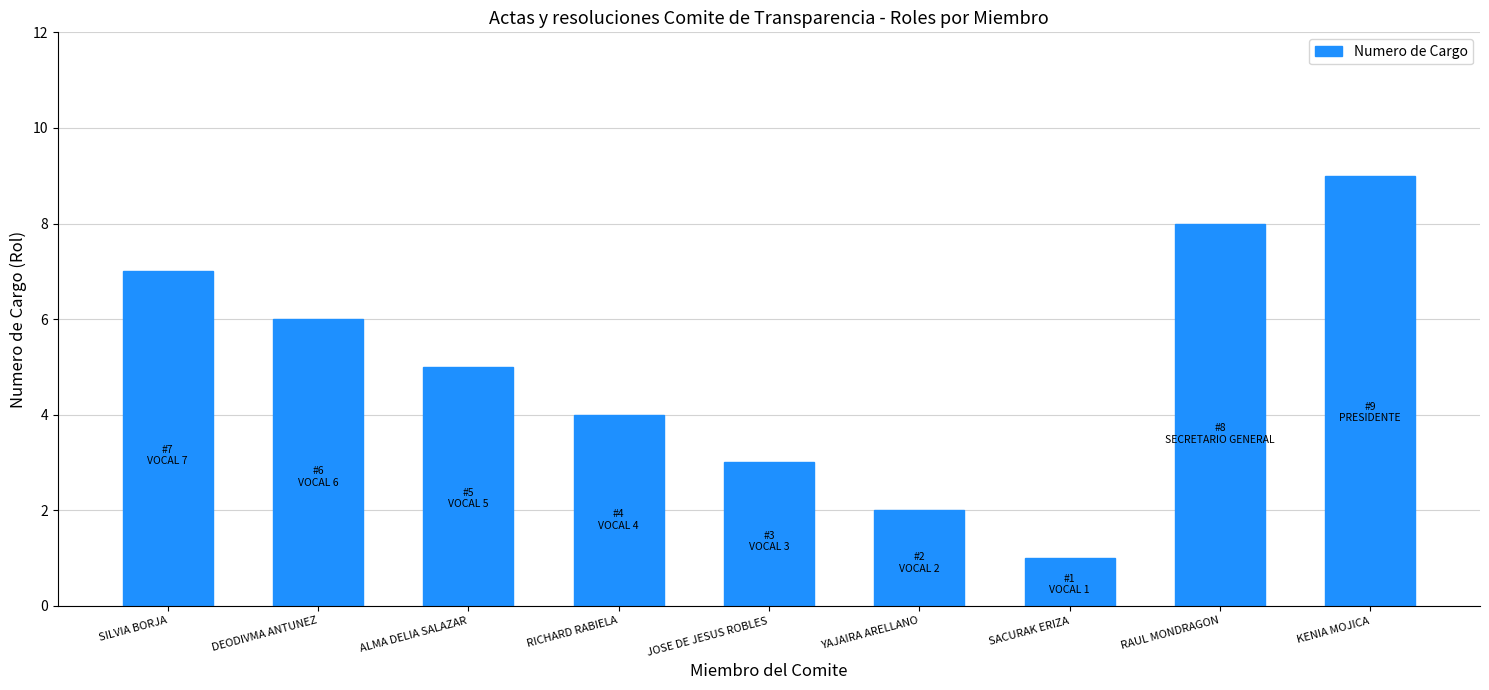

The value at DEODIVMA ANTUNEZ is 9. True or false?

False